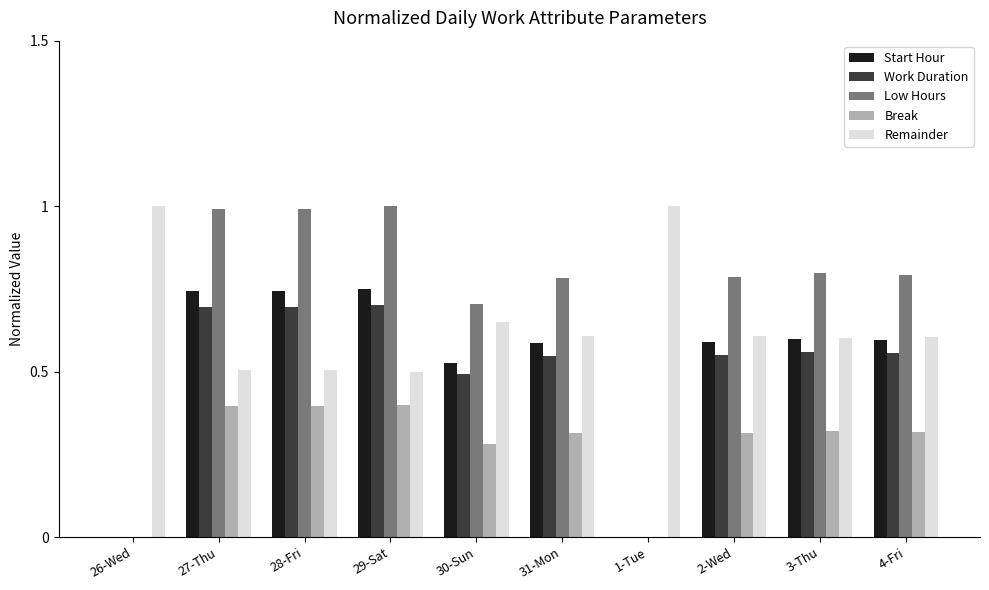

How many groups of bars are there?

10